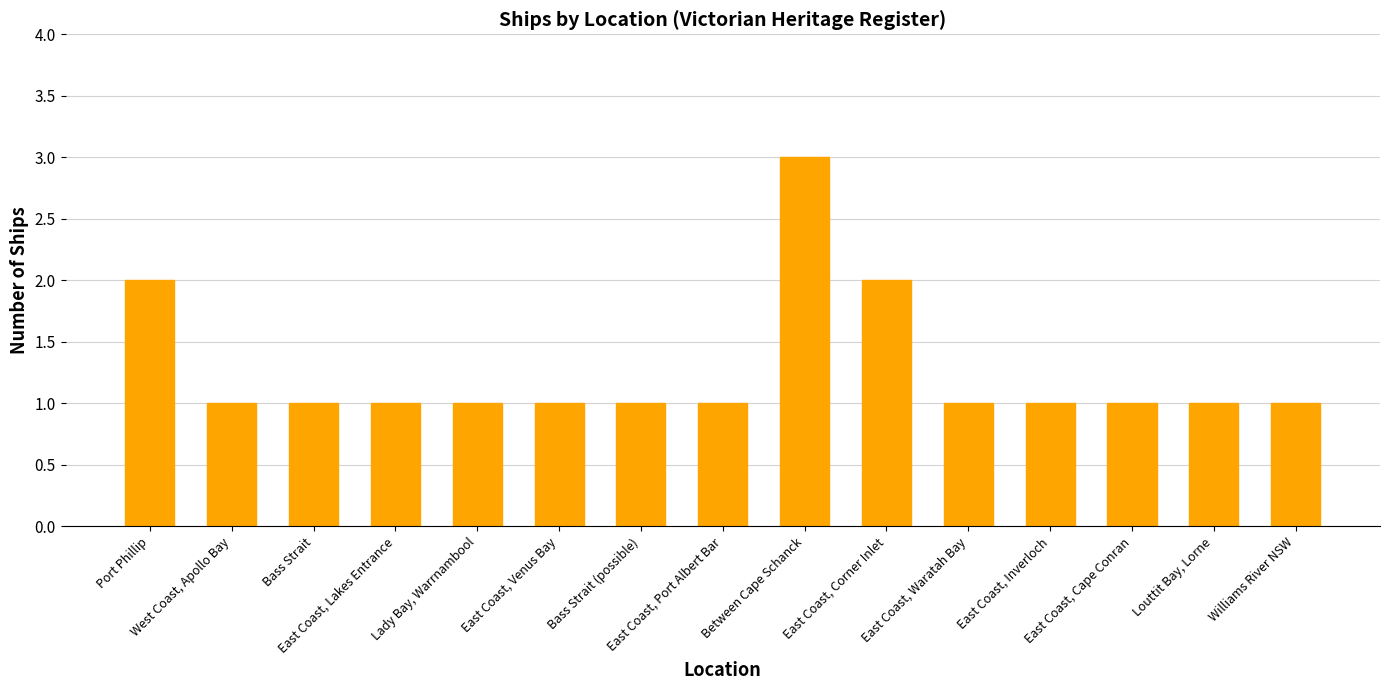

What is the sum of the values at Between Cape Schanck and East Coast, Lakes Entrance?

4